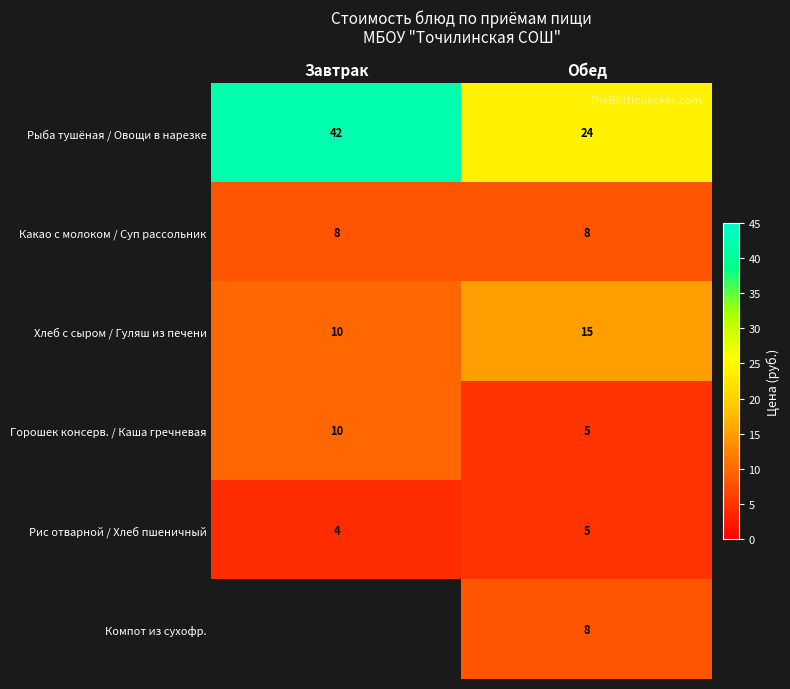

At which label is Хлеб с сыром / Гуляш из печени closest to 12?

Завтрак